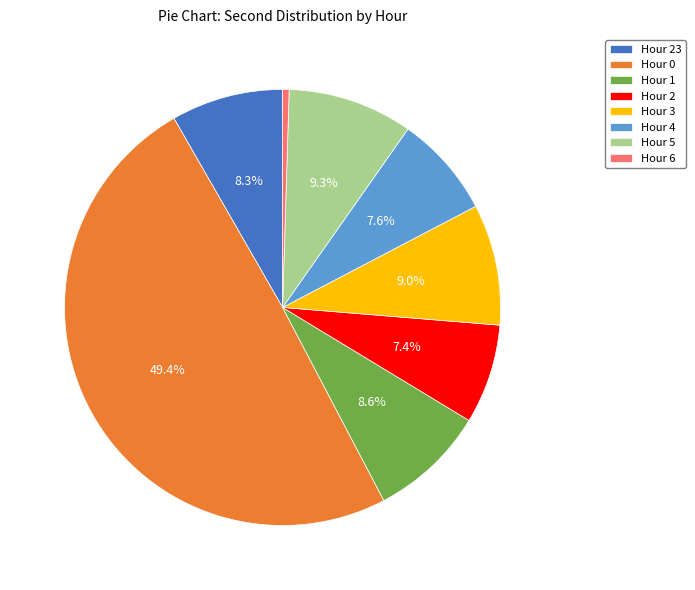

Is it true that Hour 6 is 18% of the pie?

False